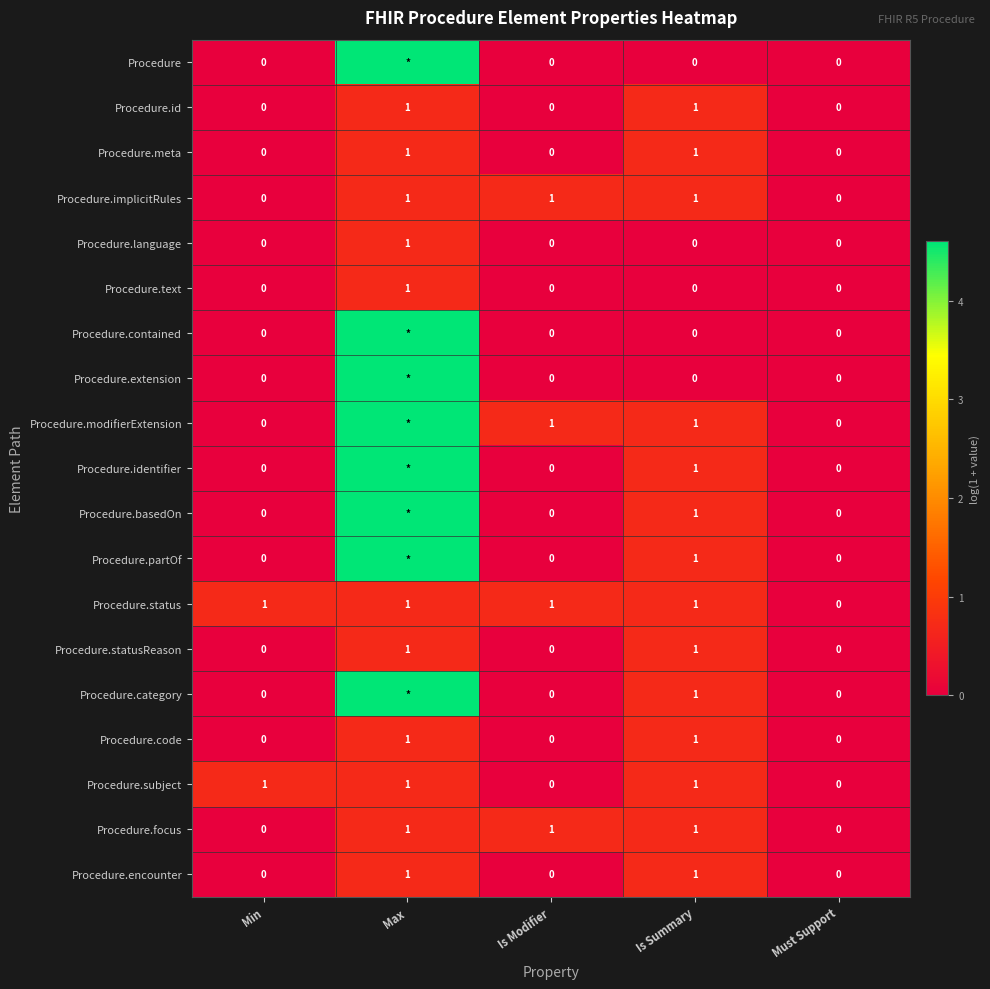

Rank the categories by Procedure.status value from lowest to highest.

Must Support, Min, Max, Is Modifier, Is Summary